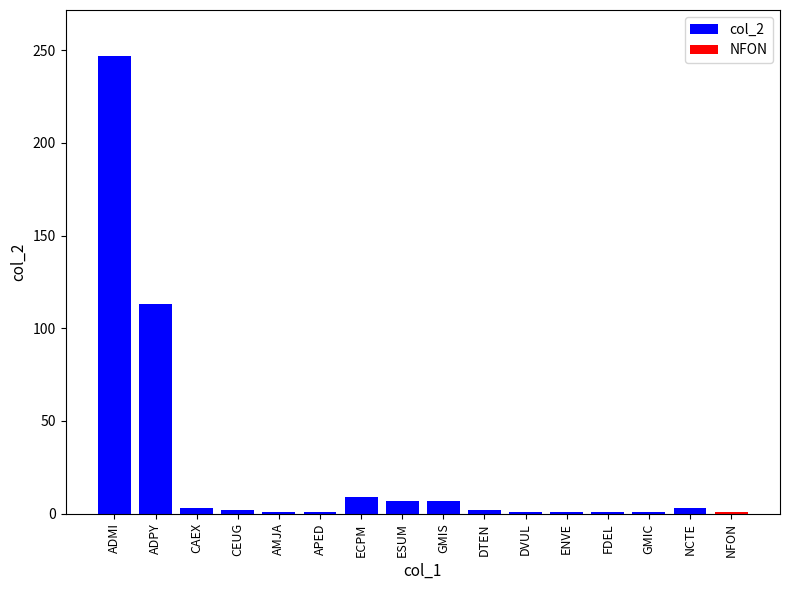

Where is the data nearest to the value 124?

ADPY